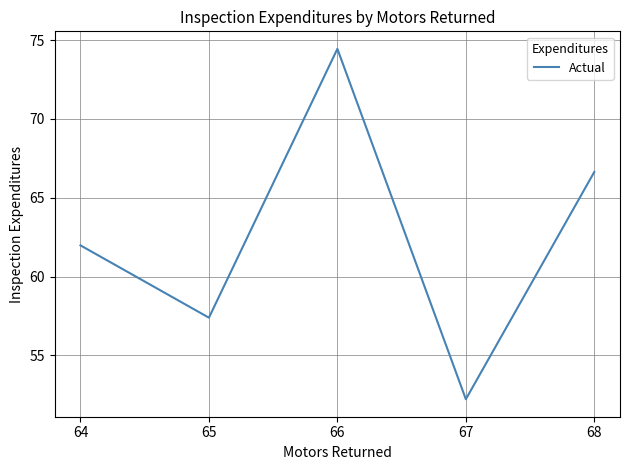

Where is the first local minimum?

65